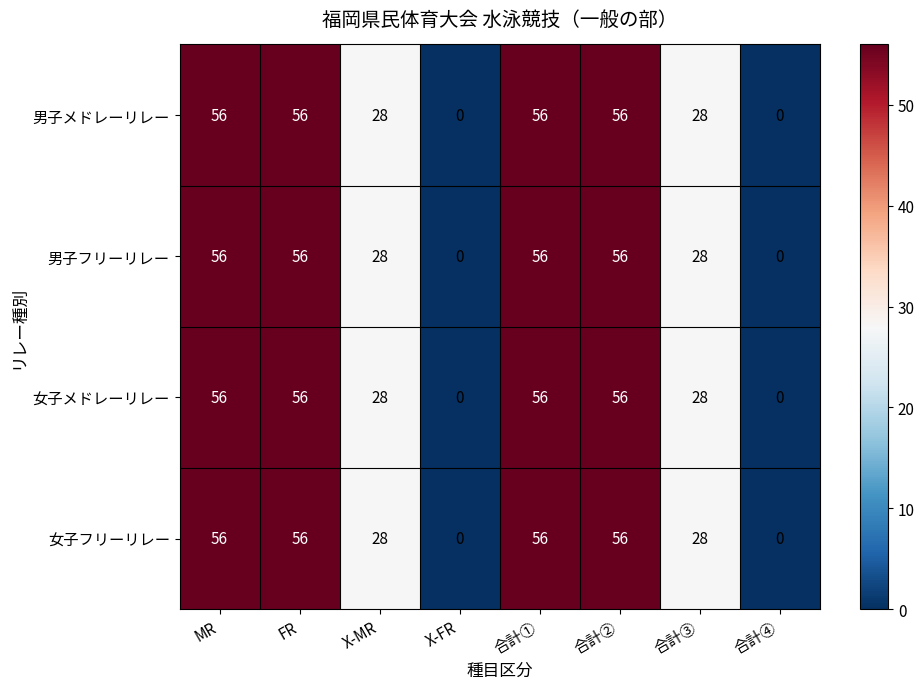

What is the greatest value displayed?

56